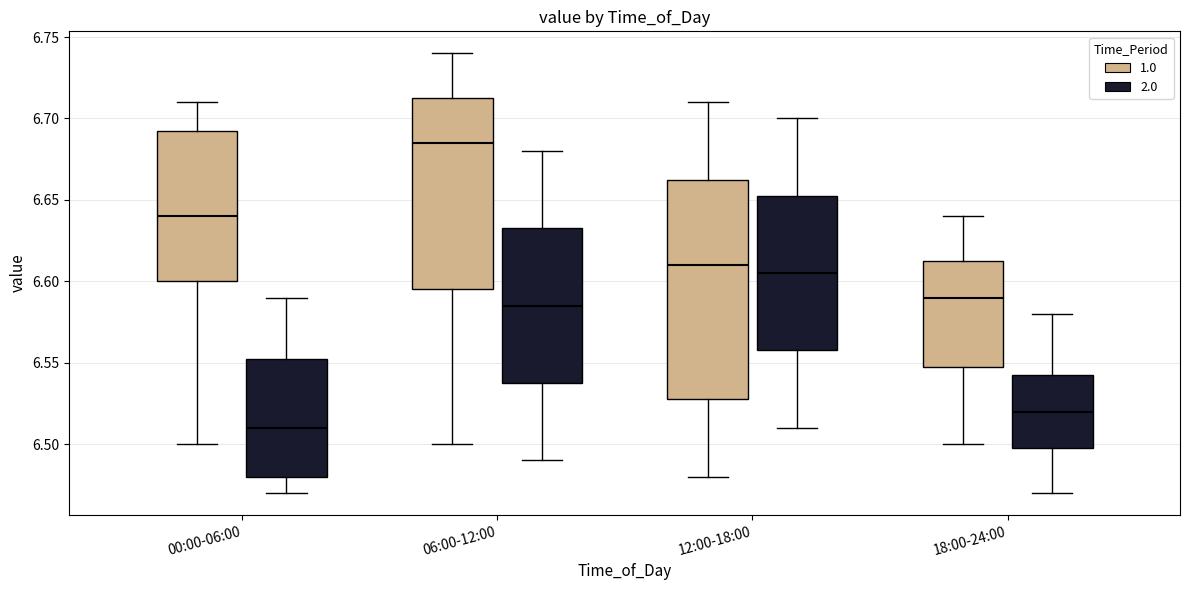

Reading left to right, read every box against the y-axis: the position of its median line, the range the box covers, and the ends of its whiskers. The values are not printed on the chart, so give them approximately, as read against the axis.

00:00-06:00 (1.0): median 6.640, box 6.600 to 6.695, whiskers 6.500 to 6.710
00:00-06:00 (2.0): median 6.510, box 6.480 to 6.555, whiskers 6.470 to 6.590
06:00-12:00 (1.0): median 6.685, box 6.595 to 6.715, whiskers 6.500 to 6.740
06:00-12:00 (2.0): median 6.585, box 6.540 to 6.635, whiskers 6.490 to 6.680
12:00-18:00 (1.0): median 6.610, box 6.530 to 6.665, whiskers 6.480 to 6.710
12:00-18:00 (2.0): median 6.605, box 6.560 to 6.655, whiskers 6.510 to 6.700
18:00-24:00 (1.0): median 6.590, box 6.550 to 6.615, whiskers 6.500 to 6.640
18:00-24:00 (2.0): median 6.520, box 6.500 to 6.545, whiskers 6.470 to 6.580